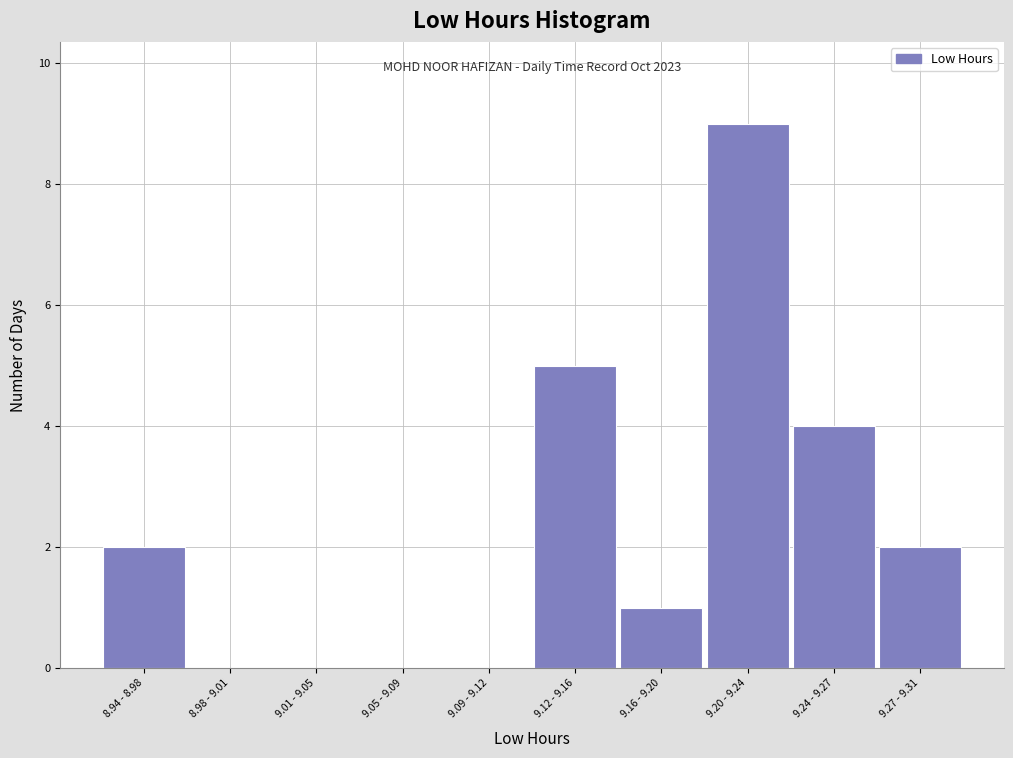

Reading left to right, list all the values displayed in this chart.

8.94 - 8.98=2	8.98 - 9.01=0	9.01 - 9.05=0	9.05 - 9.09=0	9.09 - 9.12=0	9.12 - 9.16=5	9.16 - 9.20=1	9.20 - 9.24=9	9.24 - 9.27=4	9.27 - 9.31=2